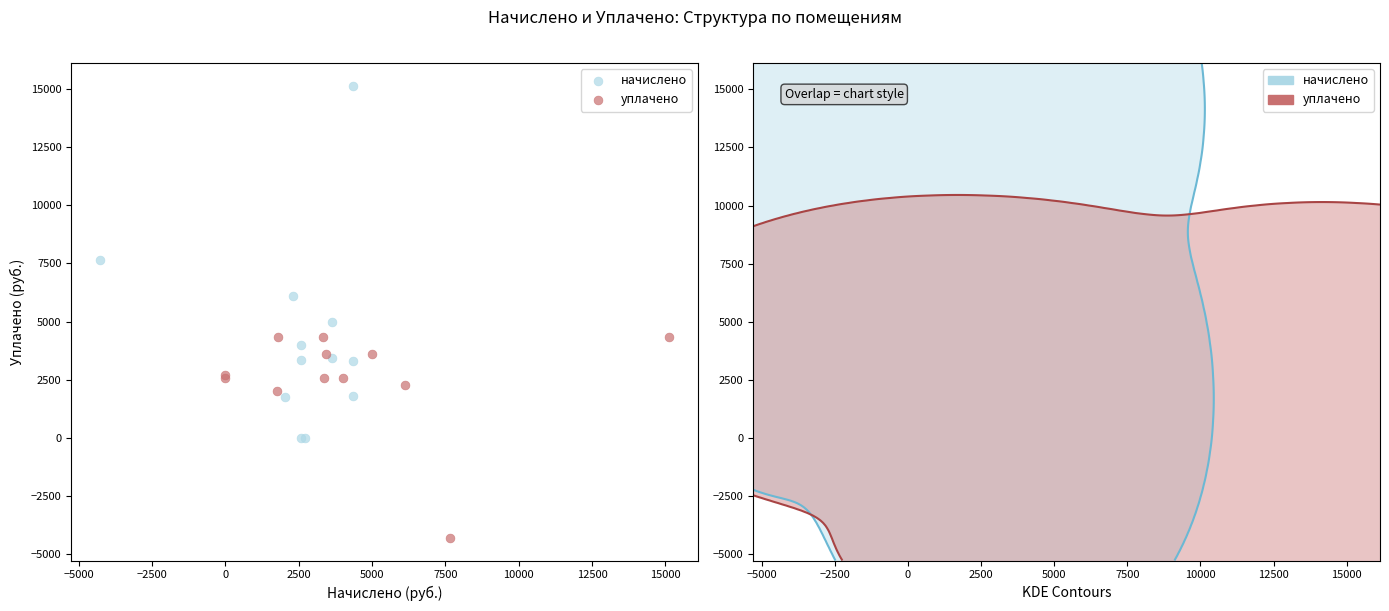

Which series reaches the maximum Y coordinate?

начислено